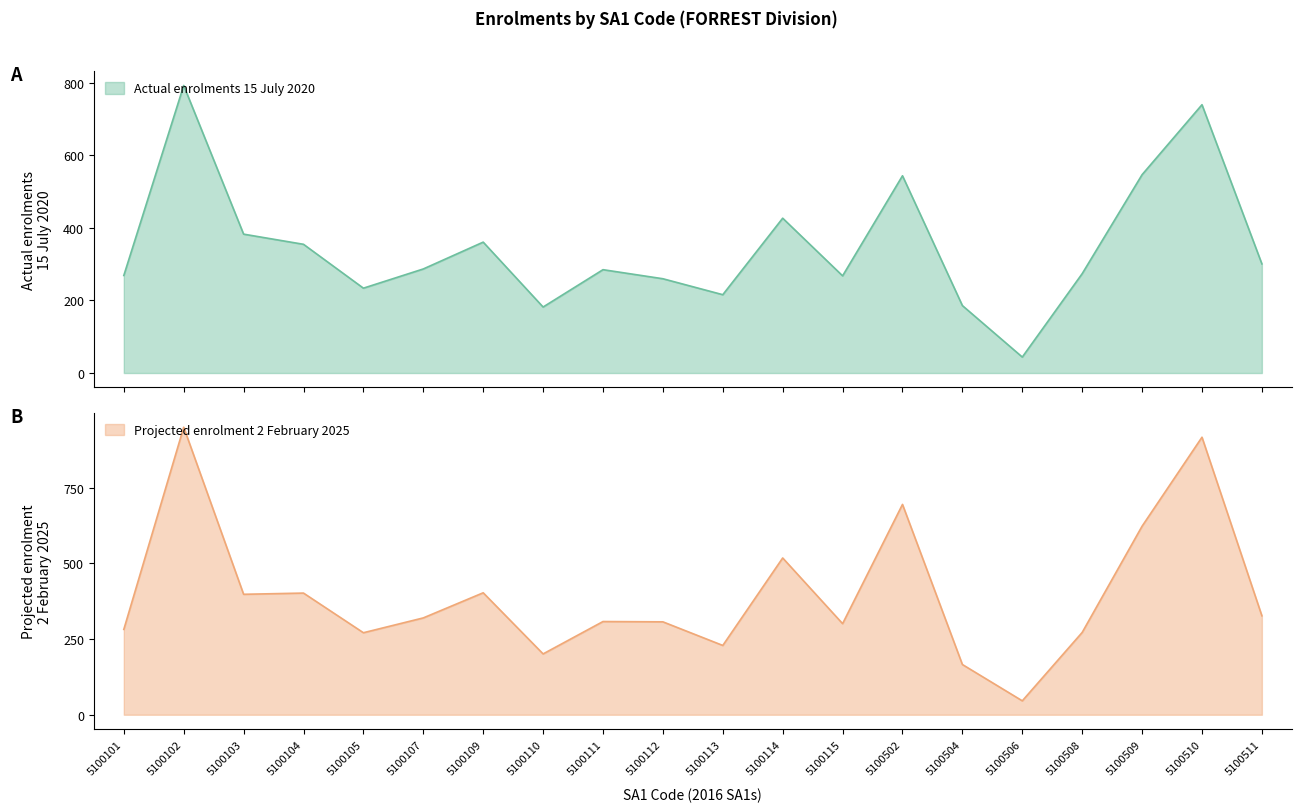

At how many categories does at least one series exceed 783?

2